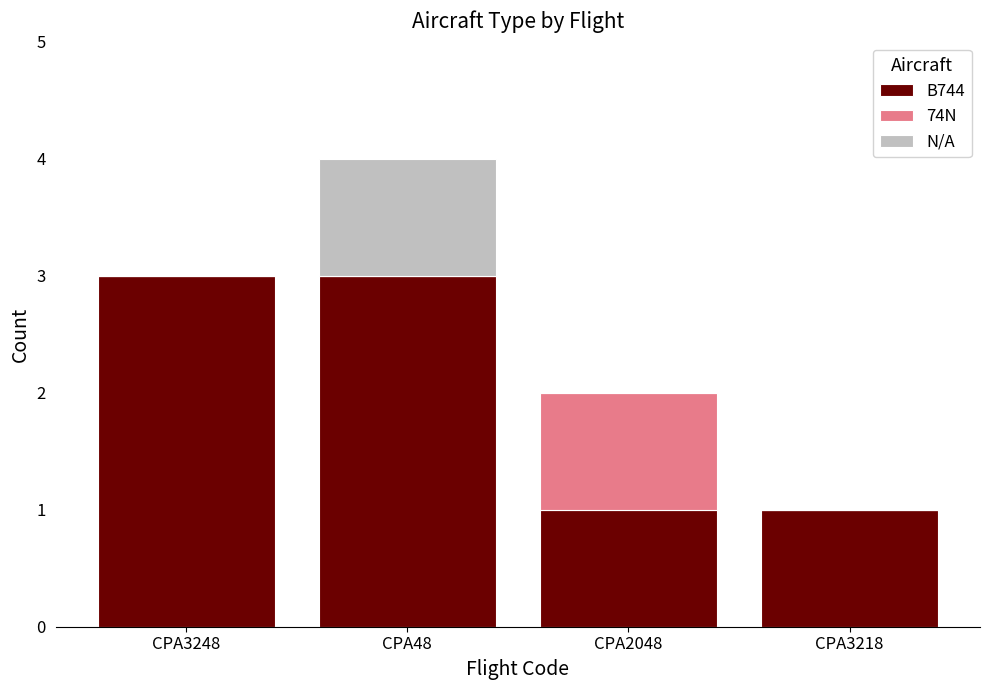

Reading left to right, transcribe the values for B744.

CPA3248=3	CPA48=3	CPA2048=1	CPA3218=1